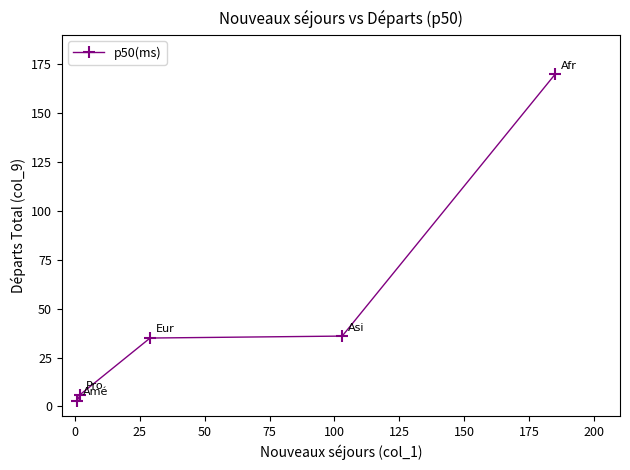

What is the maximum value shown in the chart?

170